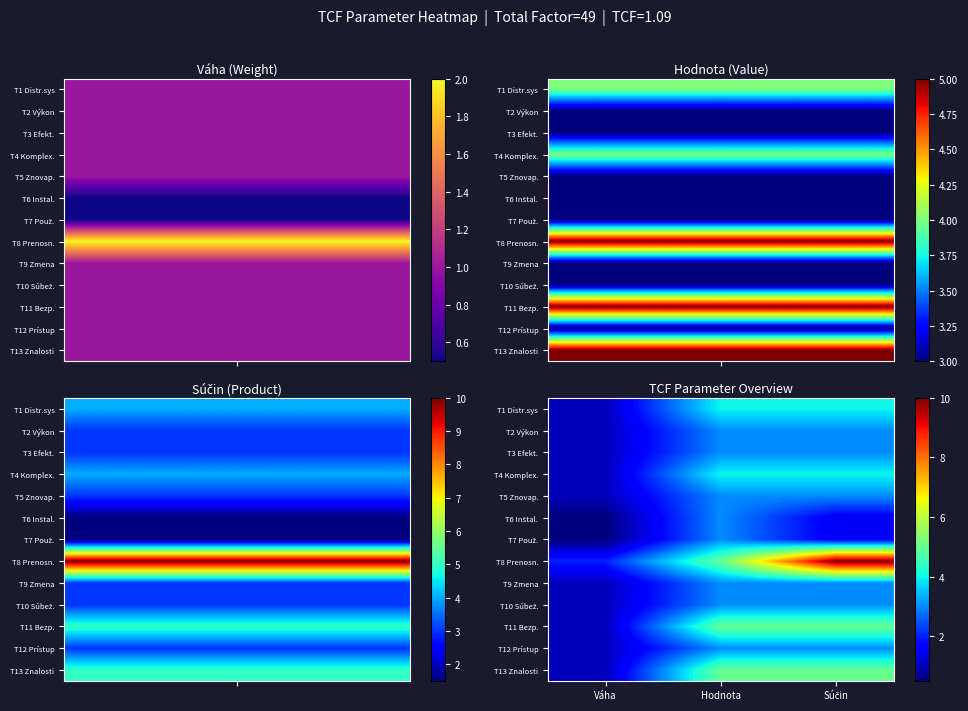

Rank the series by their maximum value, from highest to lowest.

T8 Prenosn., T11 Bezp., T13 Znalosti, T1 Distr.sys, T4 Komplex., T2 Výkon, T3 Efekt., T5 Znovap., T6 Inštal., T7 Použ., T9 Zmena, T10 Súbež., T12 Prístup